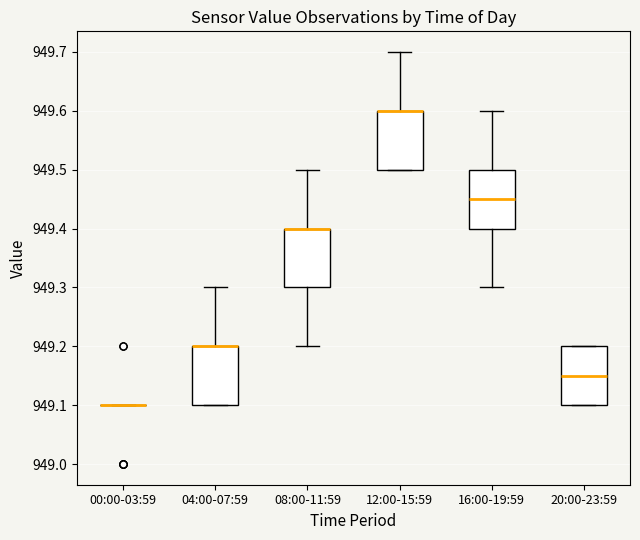

Reading left to right, transcribe this box plot: for each box, give where its median line is, the range the box spans, and where its two whiskers end, as read against the y-axis. The values are not printed on the chart, so give them approximately, as read against the axis.

00:00-03:59: box collapsed to a line at 949.10, whiskers 949.10 to 949.10
04:00-07:59: median 949.20 (drawn on the box's upper edge), box 949.10 to 949.20, whiskers 949.10 to 949.30
08:00-11:59: median 949.40 (drawn on the box's upper edge), box 949.30 to 949.40, whiskers 949.20 to 949.50
12:00-15:59: median 949.60 (drawn on the box's upper edge), box 949.50 to 949.60, whiskers 949.50 to 949.70
16:00-19:59: median 949.45, box 949.40 to 949.50, whiskers 949.30 to 949.60
20:00-23:59: median 949.15, box 949.10 to 949.20, whiskers 949.10 to 949.20